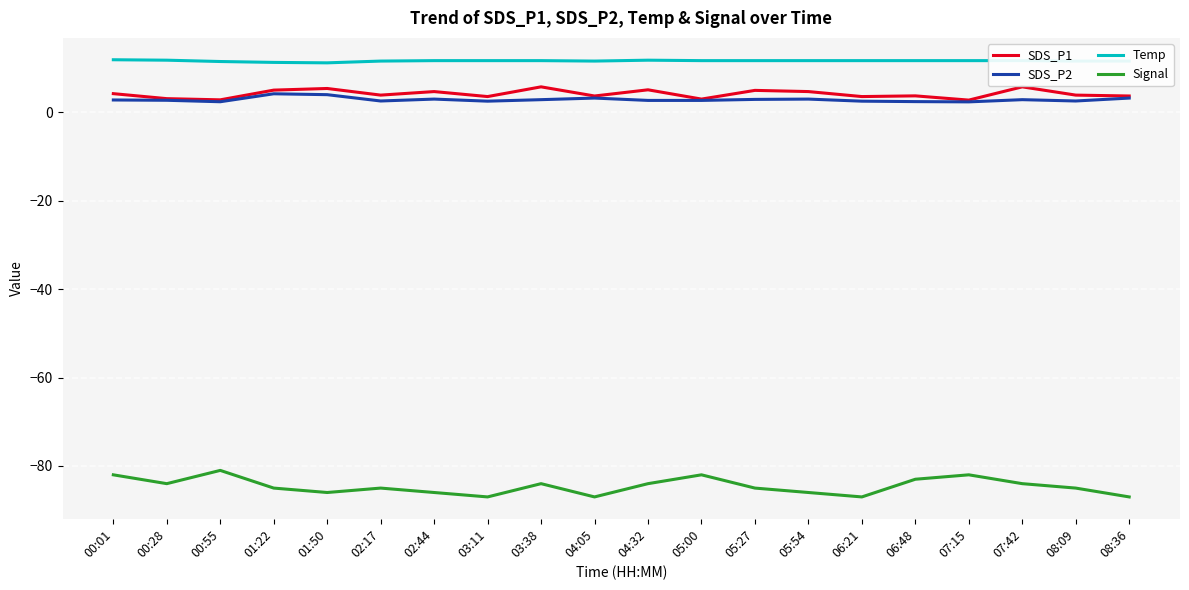

Which series has the largest total across all categories?

Temp